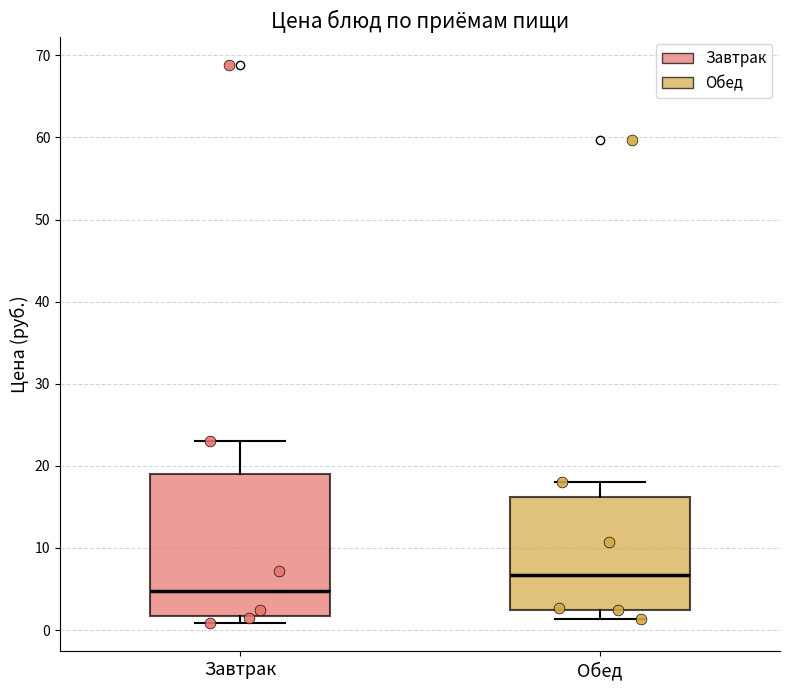

Reading left to right, transcribe this box plot: for each box, give where its median line is, the range the box spans, and where its two whiskers end, as read against the y-axis. The values are not printed on the chart, so give them approximately, as read against the axis.

Завтрак: median 5, box 2 to 19, whiskers 1 to 23
Обед: median 7, box 2 to 16, whiskers 1 to 18